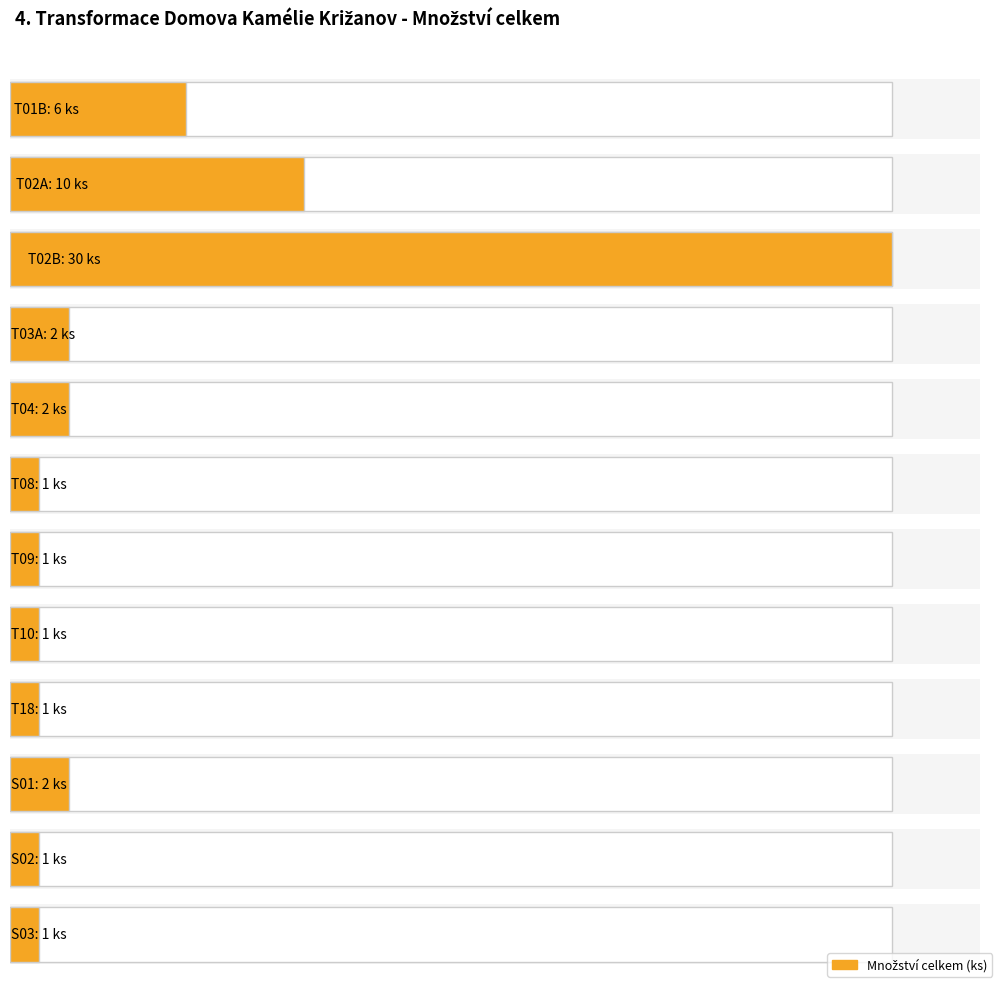

What is the sum of all Maximum utilization values?

58